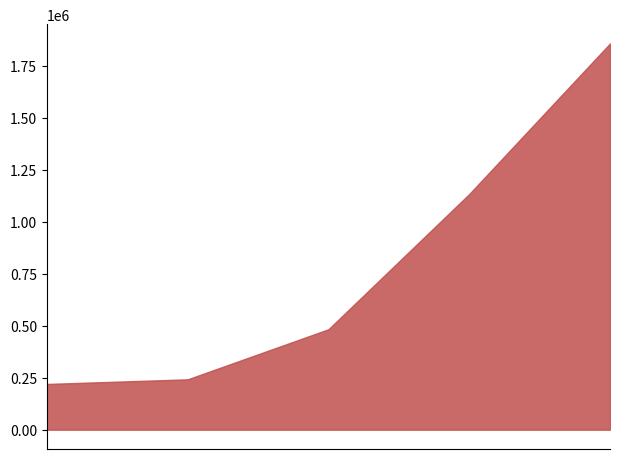

What is the greatest value displayed?

1856846